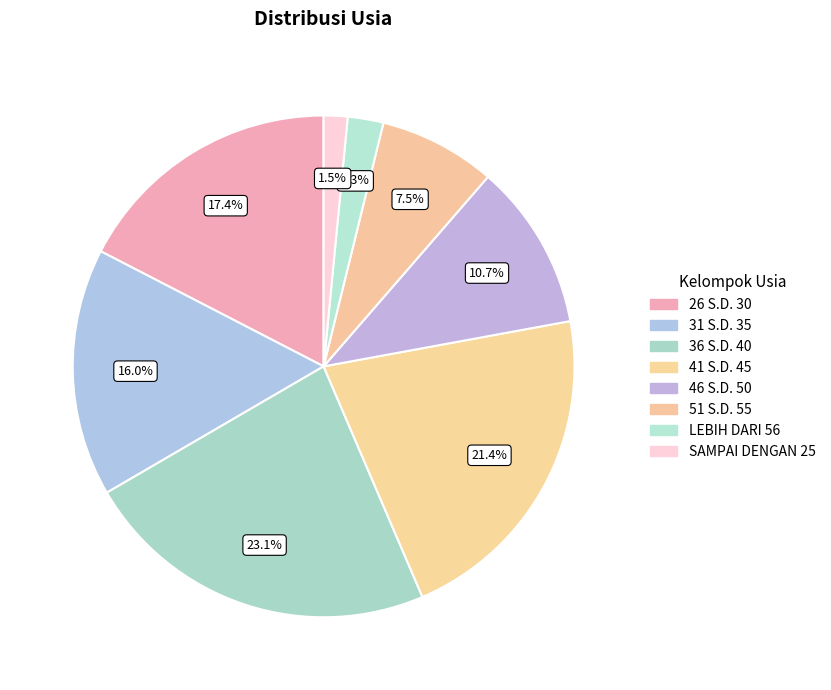

Which slice is the smallest?

SAMPAI DENGAN 25